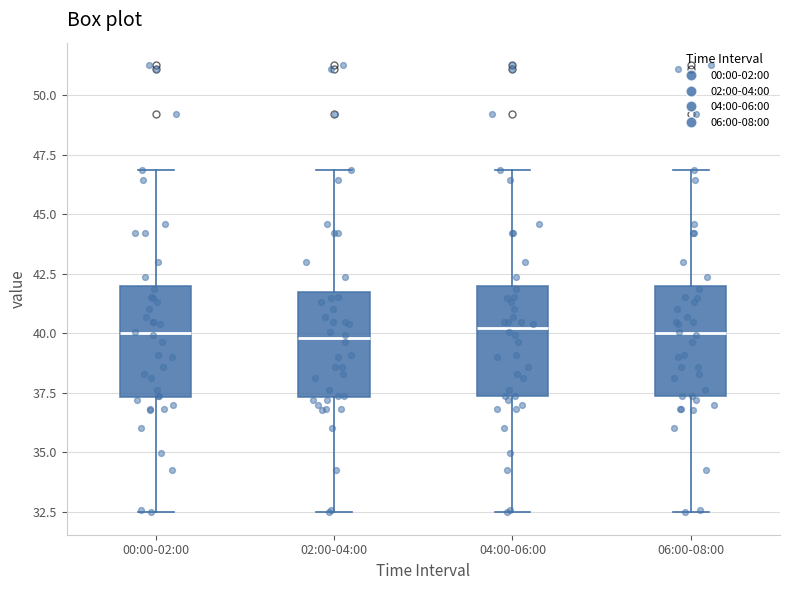

Reading left to right, transcribe this box plot: for each box, give where its median line is, the range the box spans, and where its two whiskers end, as read against the y-axis. The values are not printed on the chart, so give them approximately, as read against the axis.

00:00-02:00: median 40.0, box 37.5 to 42.0, whiskers 32.5 to 47.0
02:00-04:00: median 40.0, box 37.5 to 41.5, whiskers 32.5 to 47.0
04:00-06:00: median 40.0, box 37.5 to 42.0, whiskers 32.5 to 47.0
06:00-08:00: median 40.0, box 37.5 to 42.0, whiskers 32.5 to 47.0